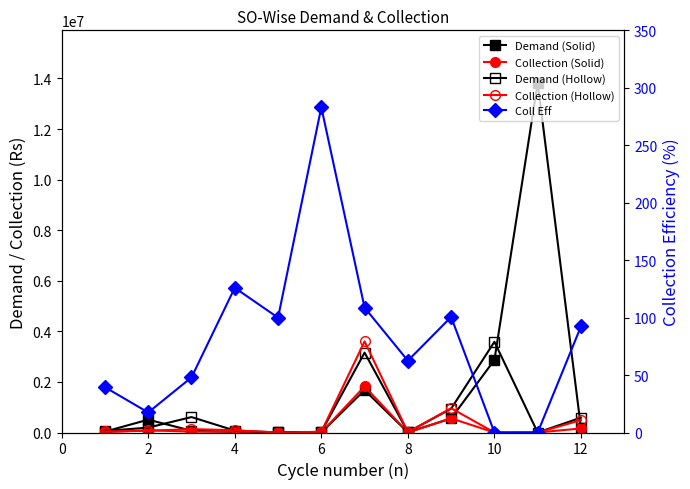

What is the approximate value of Collection (Hollow) at 2?

66904.0